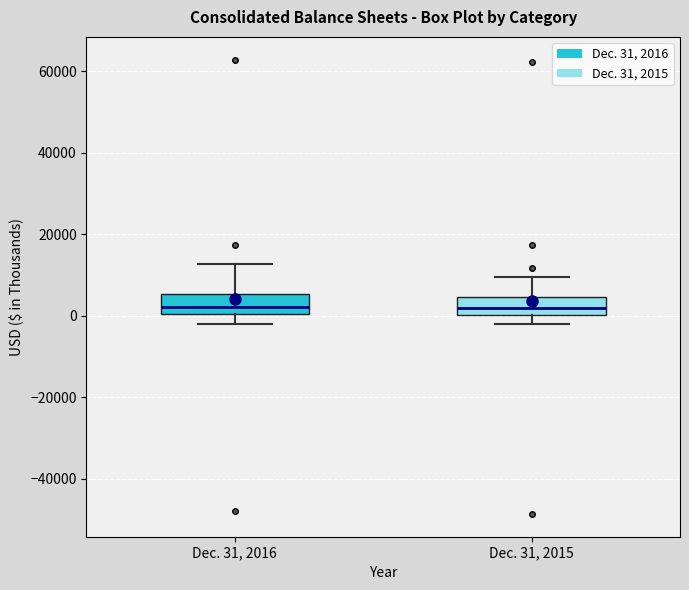

Reading left to right, read every box against the y-axis: the position of its median line, the range the box covers, and the ends of its whiskers. The values are not printed on the chart, so give them approximately, as read against the axis.

Dec. 31, 2016: median 2000, box 0 to 6000, whiskers -2000 to 12000
Dec. 31, 2015: median 2000, box 0 to 4000, whiskers -2000 to 10000